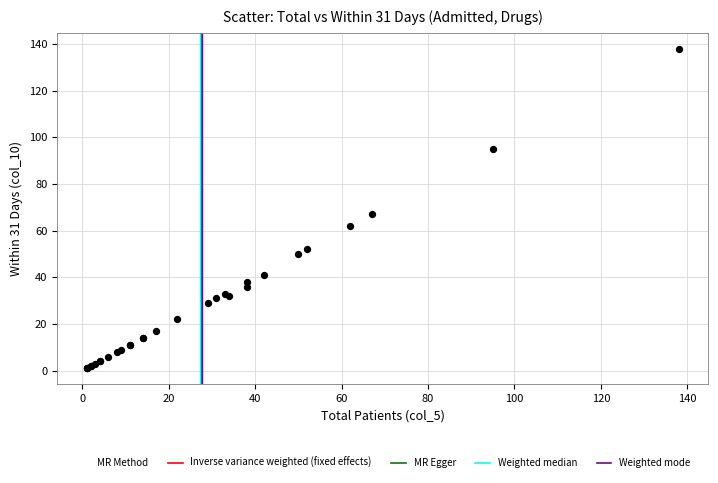

What Y value in the scatter plot is closest to 69?

67